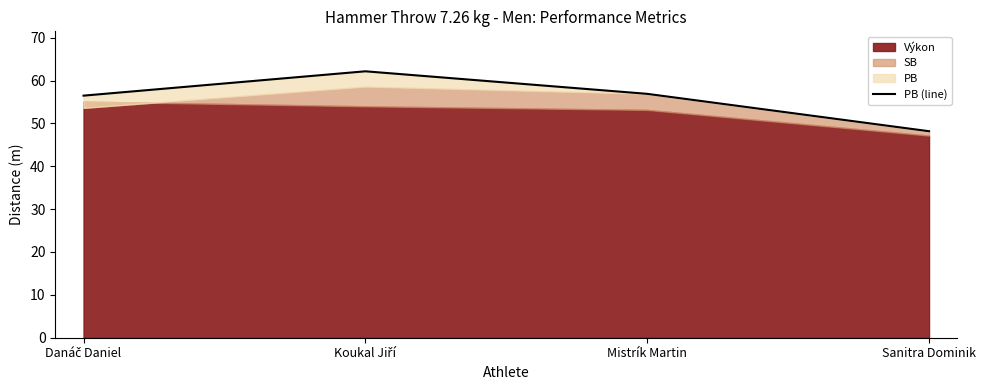

What is the ratio of the value at Koukal Jiří to the value at Danáč Daniel?

1.1